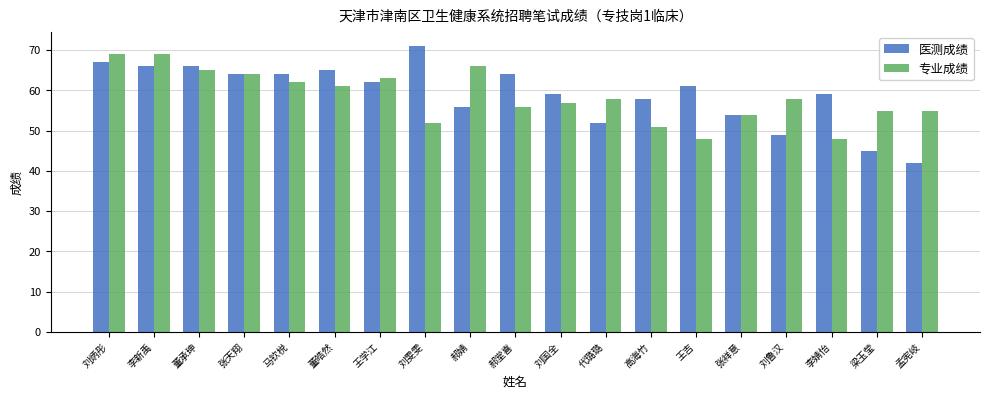

What are all the series names shown in the legend?

医测成绩, 专业成绩